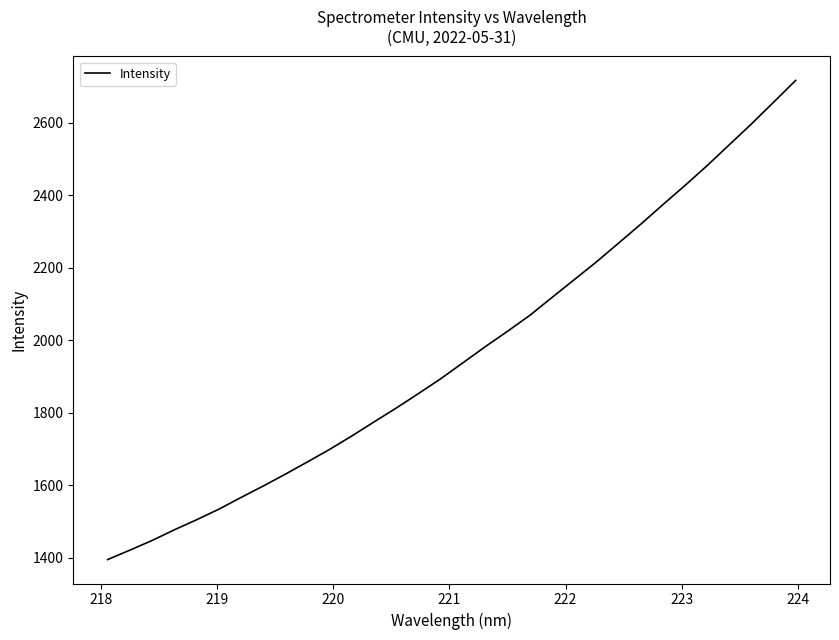

What is the difference between the maximum and minimum values?

1322.3